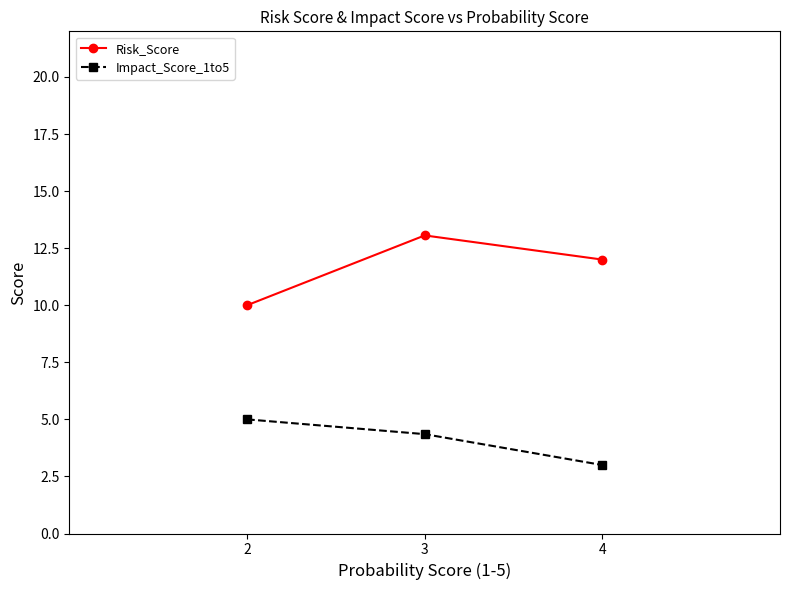

True or false: Risk_Score has a value of 12.0 at 4.

True